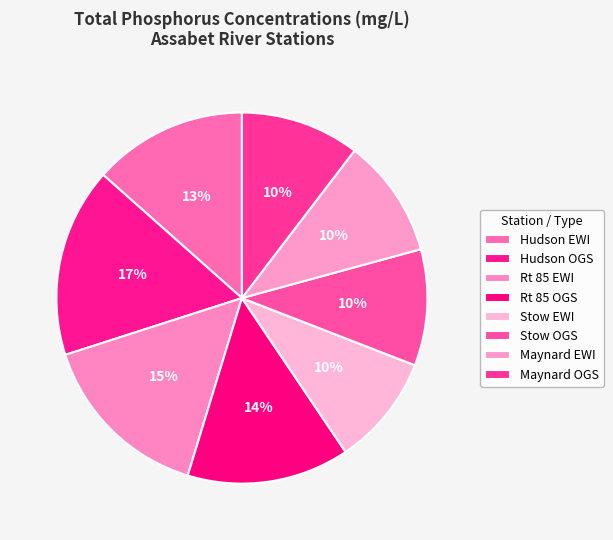

Which slice is the largest?

Hudson OGS